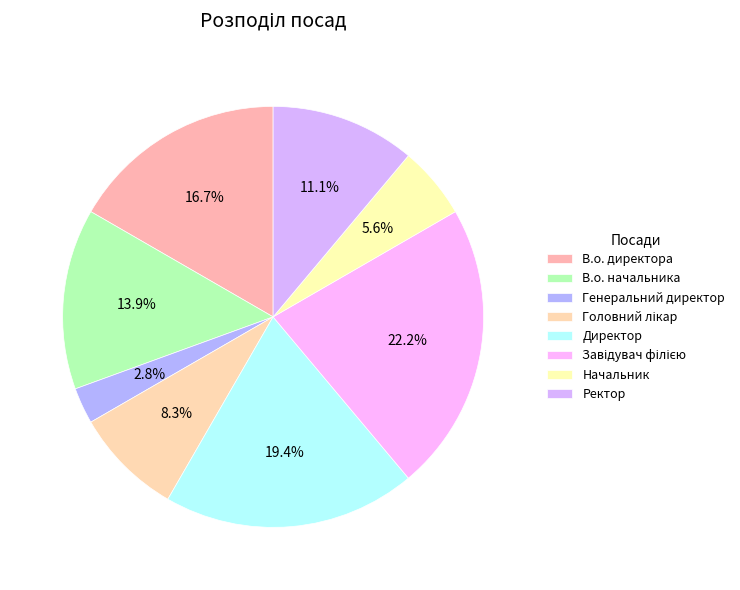

Which slice is the largest?

Завідувач філією